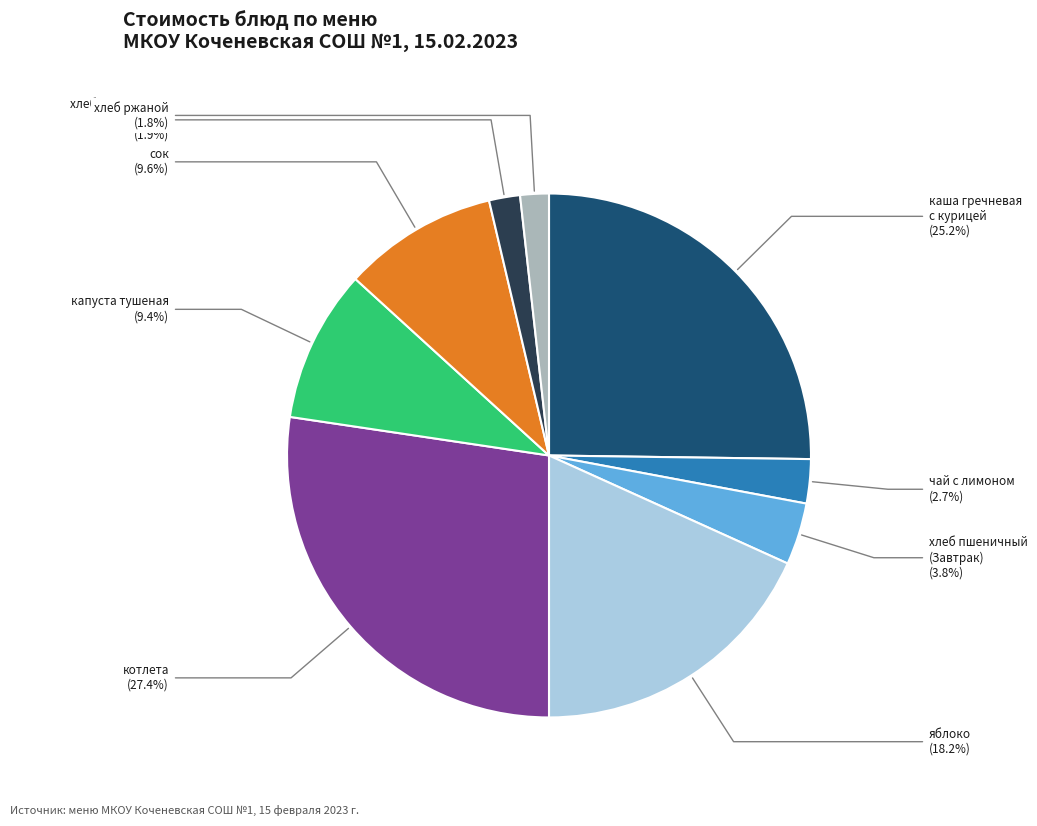

Is there a majority slice in this chart?

No